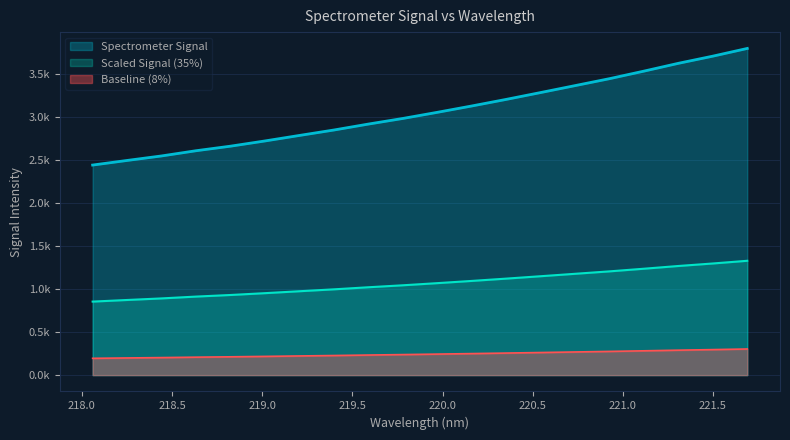

What are all the series names shown in the legend?

Spectrometer Signal, Scaled Signal (35%), Baseline (8%)